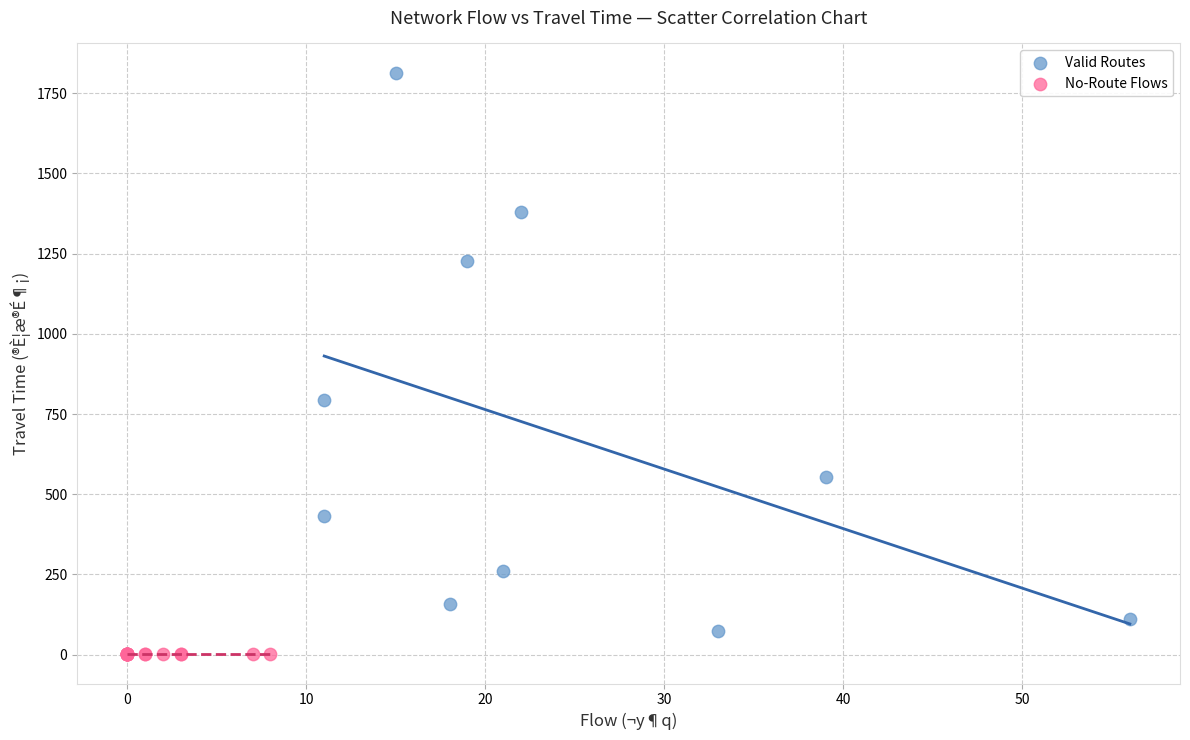

Which series reaches the maximum Y coordinate?

Valid Routes